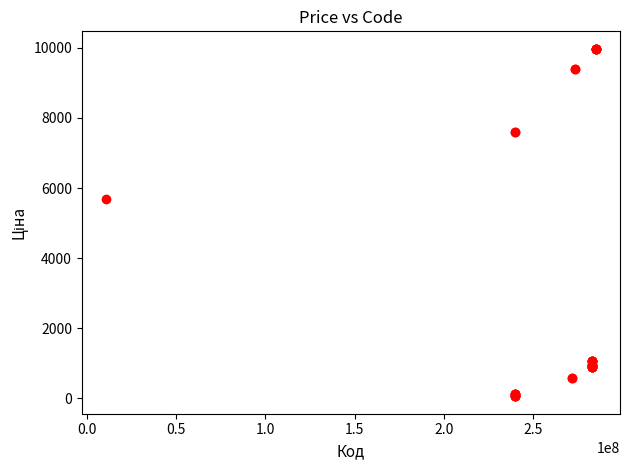

What Y value in the scatter plot is closest to 5016?

5673.8